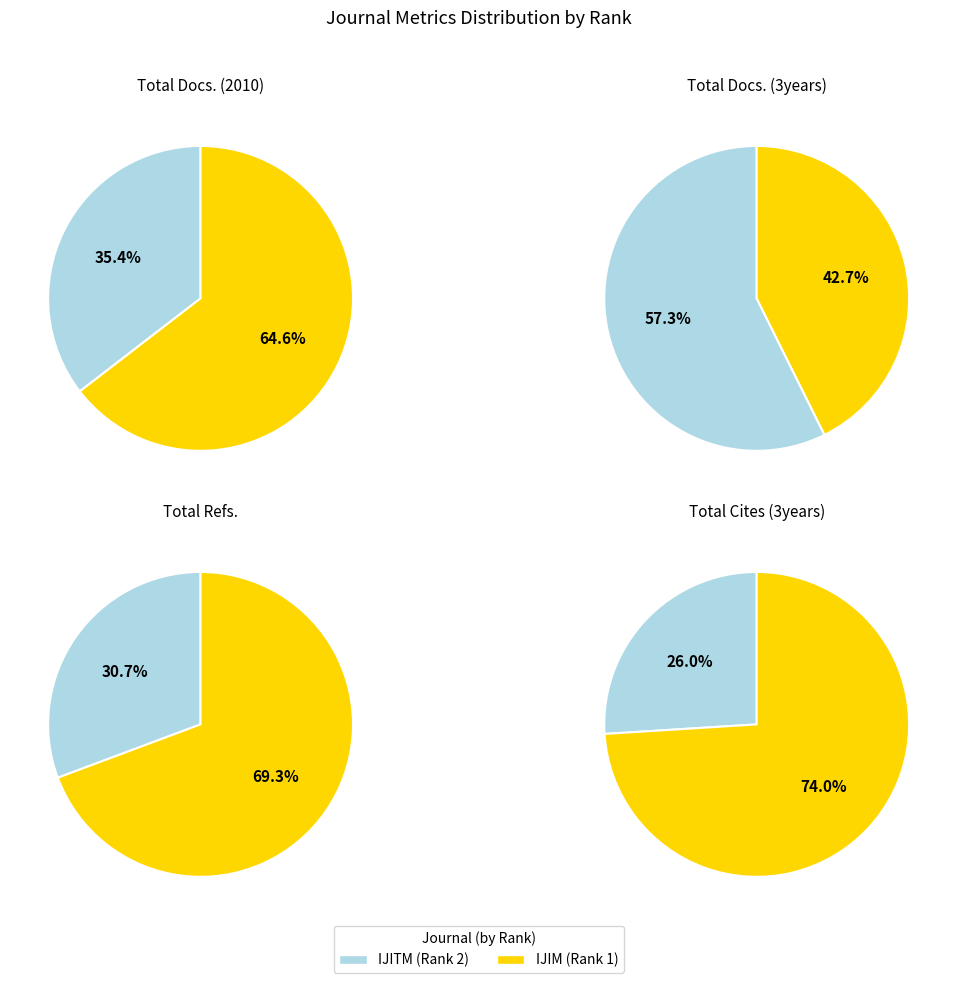

Is there a majority slice in this chart?

Yes